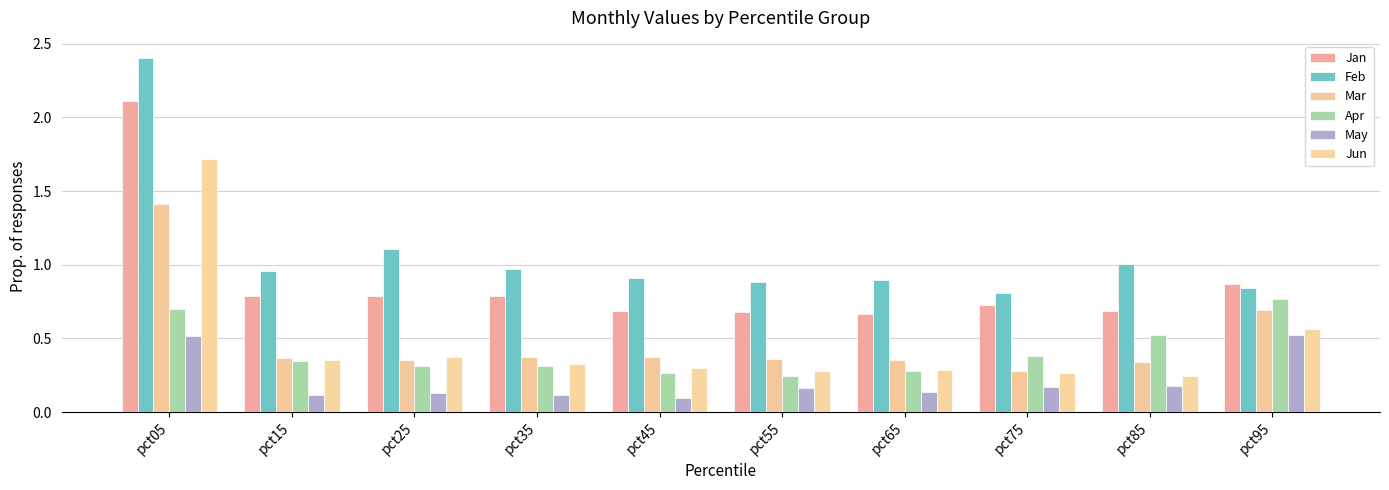

Does the chart contain stacked bars?

No